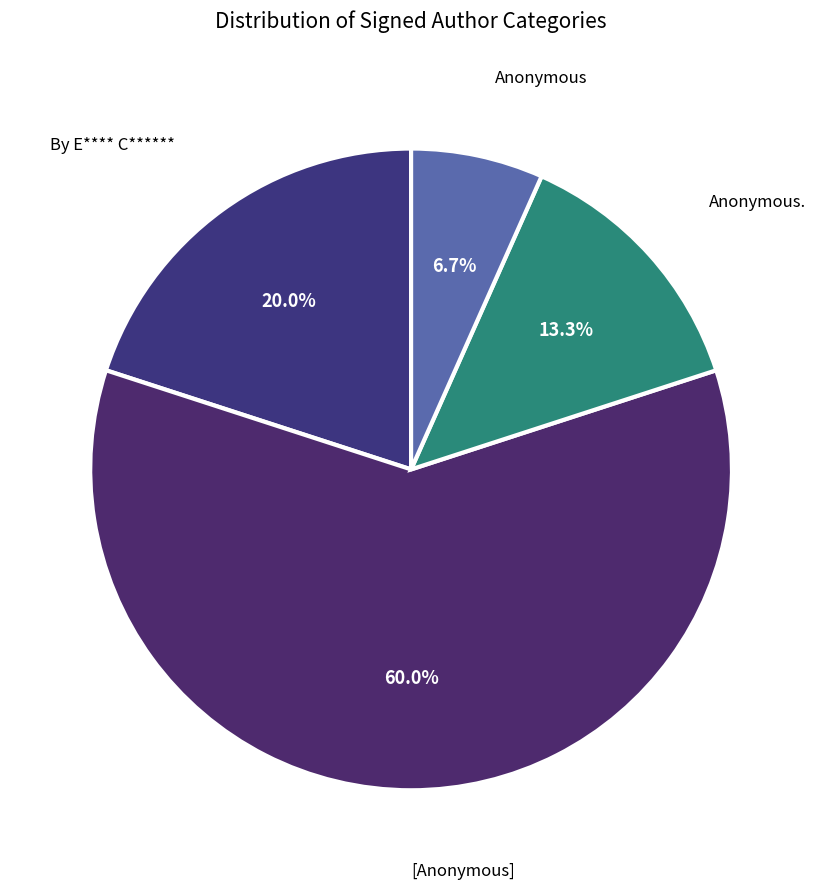

Which category accounts for the majority?

[Anonymous]